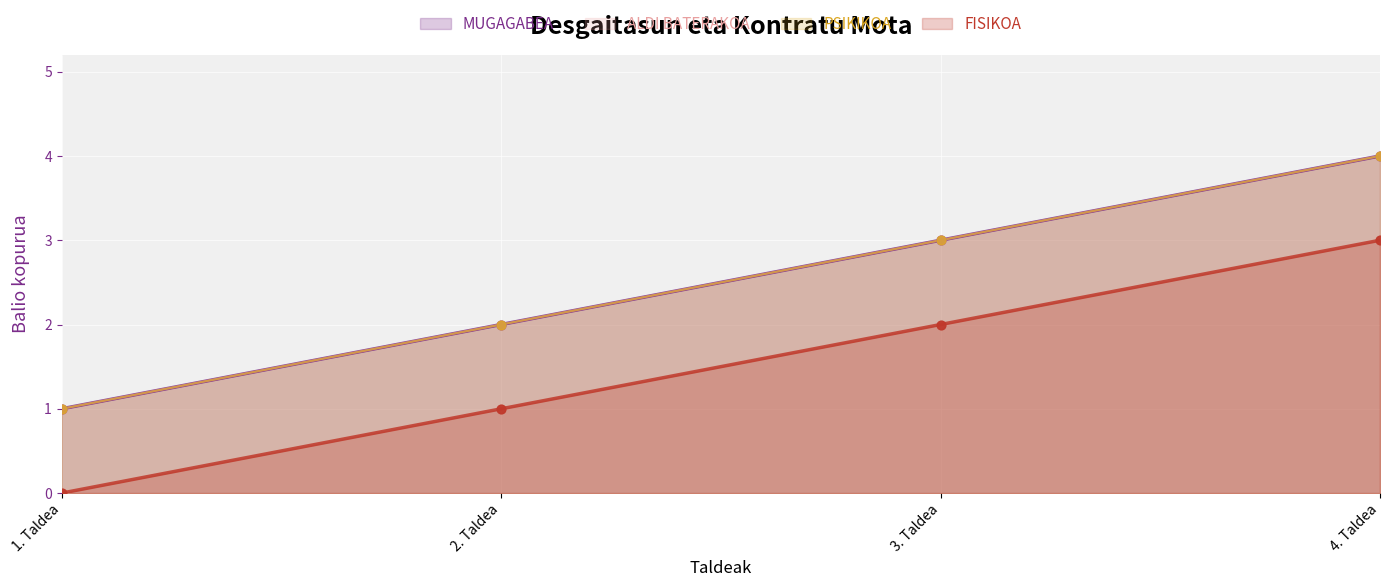

Which series has the widest spread of Y values?

MUGAGABEA